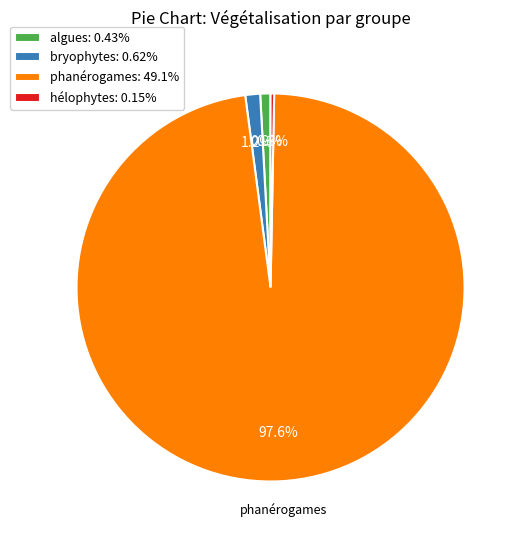

The phanérogames slice represents 84% of the pie. True or false?

False